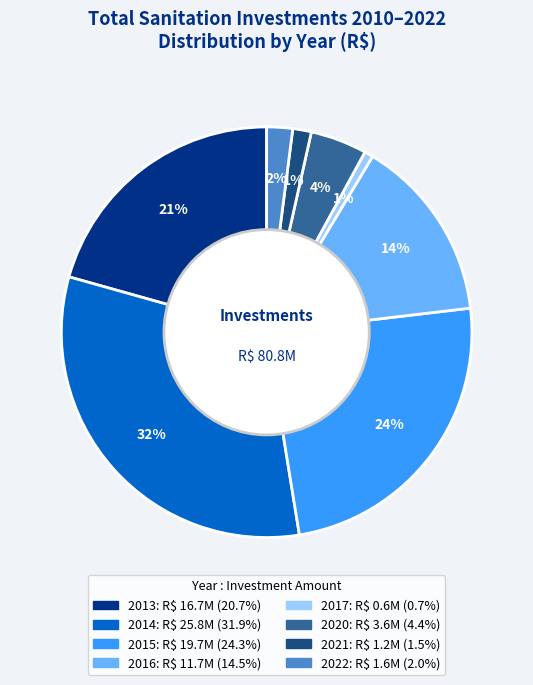

Which slice is the smallest?

2017